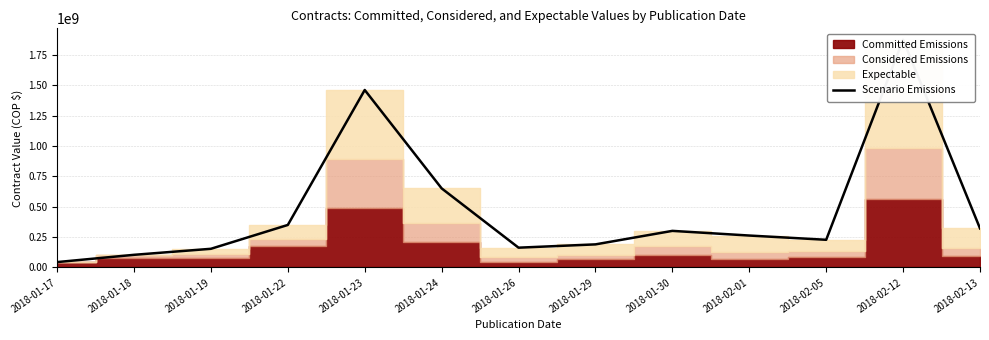

At which label is the value closest to 960260000?

2018-01-24